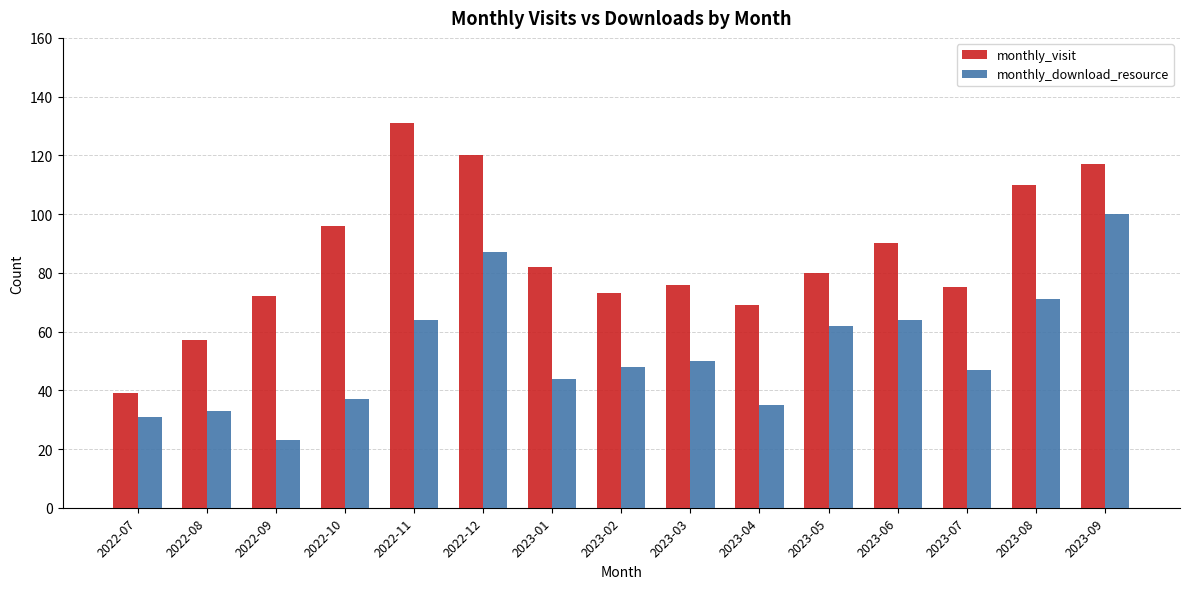

Is the value of monthly_visit at 2023-09 greater than the value of monthly_download_resource at 2022-11?

Yes